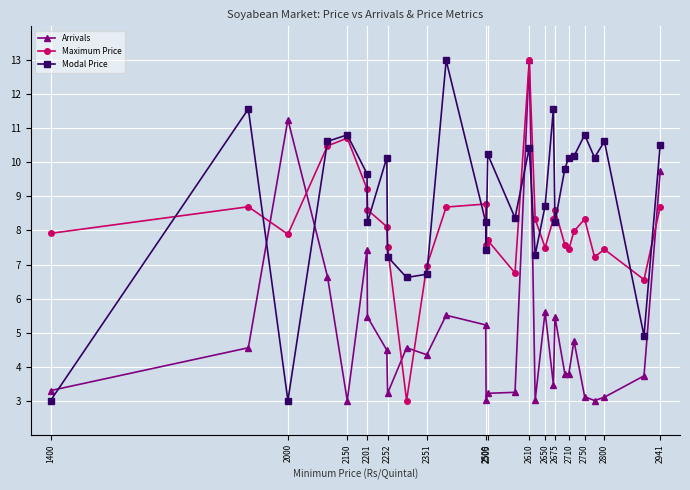

List the series in order of their overall mean, highest first.

Modal Price, Maximum Price, Arrivals